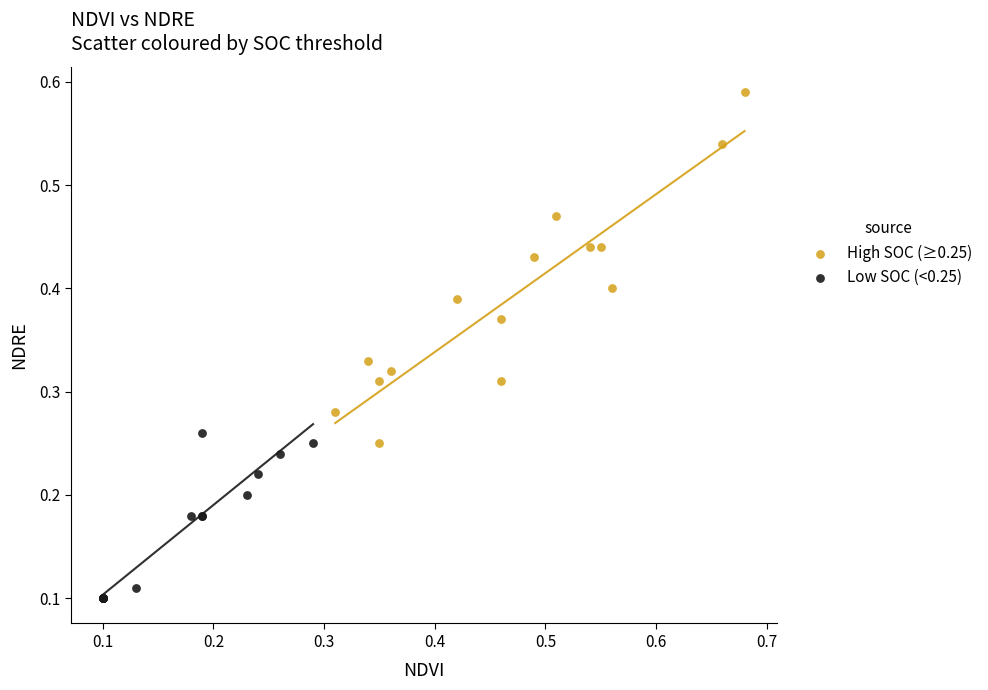

Which series has the largest Y range (max minus min)?

High SOC (≥0.25)